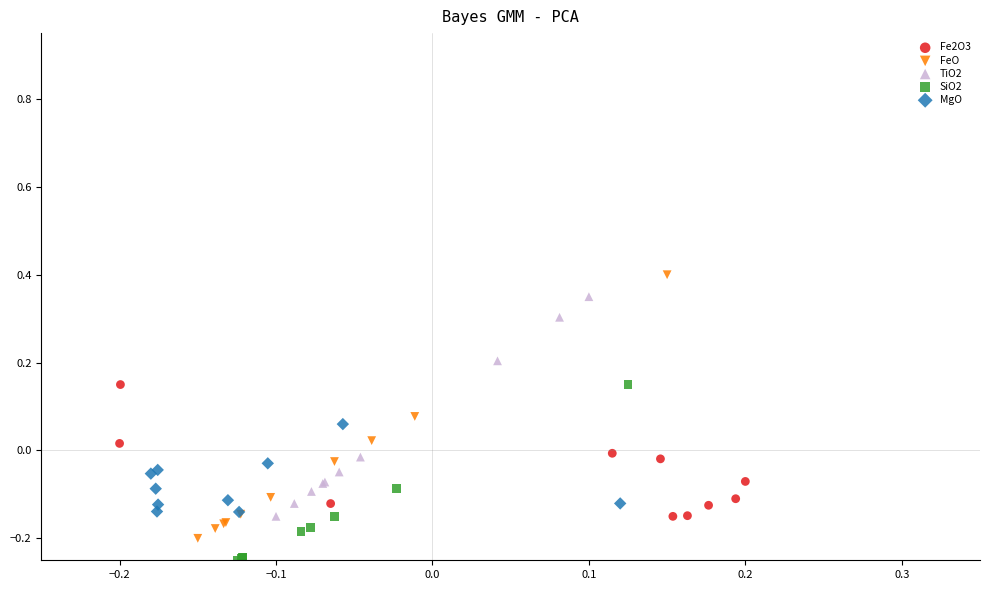

Which series reaches the minimum Y coordinate?

SiO2